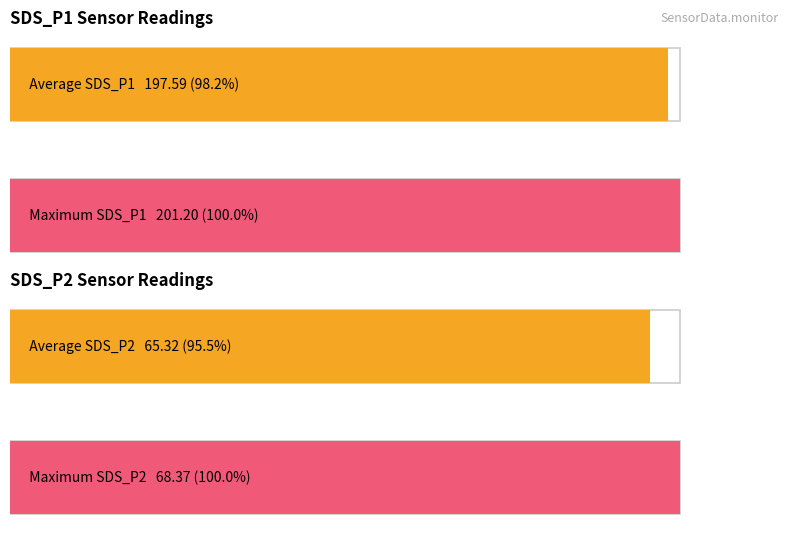

Does the chart contain stacked bars?

No